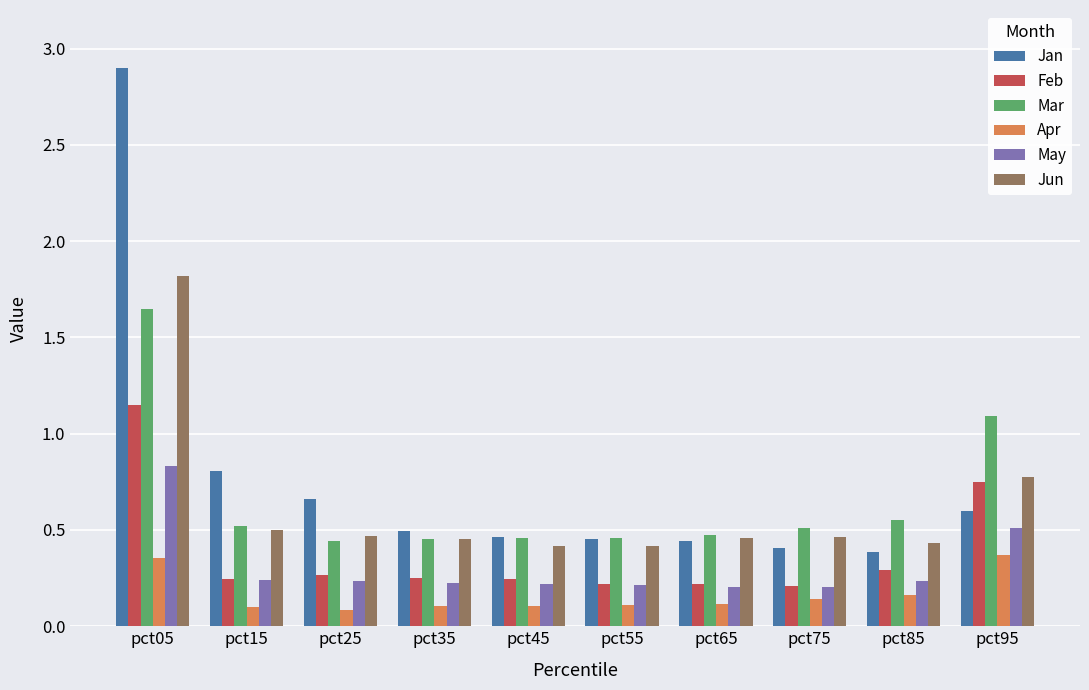

What is the sum of the Jun values at pct65 and pct75?

0.9